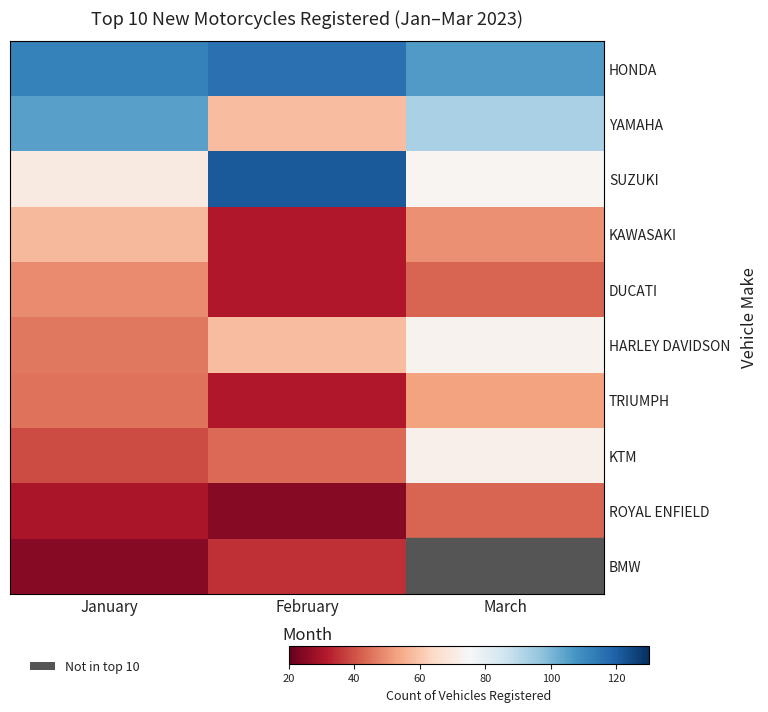

How many data points in HARLEY DAVIDSON are above 58?

1